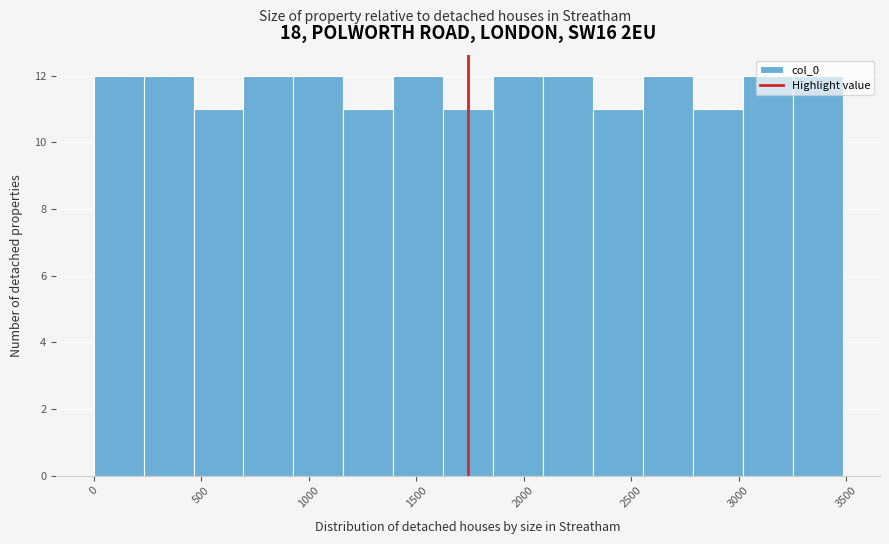

Reading left to right, list every bar in this chart as the range it spans on the x-axis followed by its height. Neither the bar edges nor the heights are printed on the chart, so give them approximately, as read against the axes.

0 to 250: 12
250 to 450: 12
450 to 700: 11
700 to 950: 12
950 to 1150: 12
1150 to 1400: 11
1400 to 1650: 12
1650 to 1850: 11
1850 to 2100: 12
2100 to 2300: 12
2300 to 2550: 11
2550 to 2800: 12
2800 to 3000: 11
3000 to 3250: 12
3250 to 3500: 12